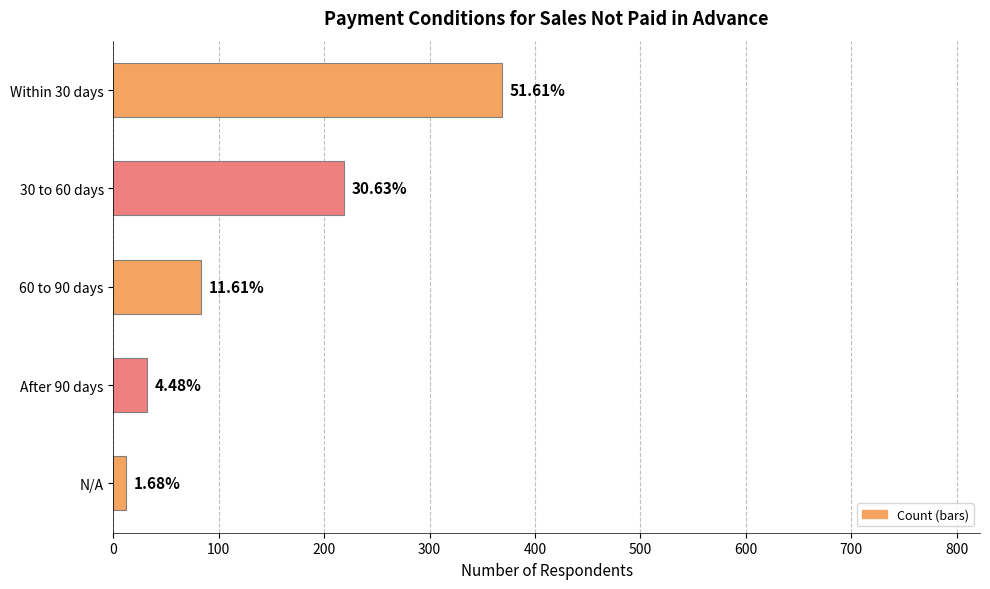

Are the bars horizontal?

Yes